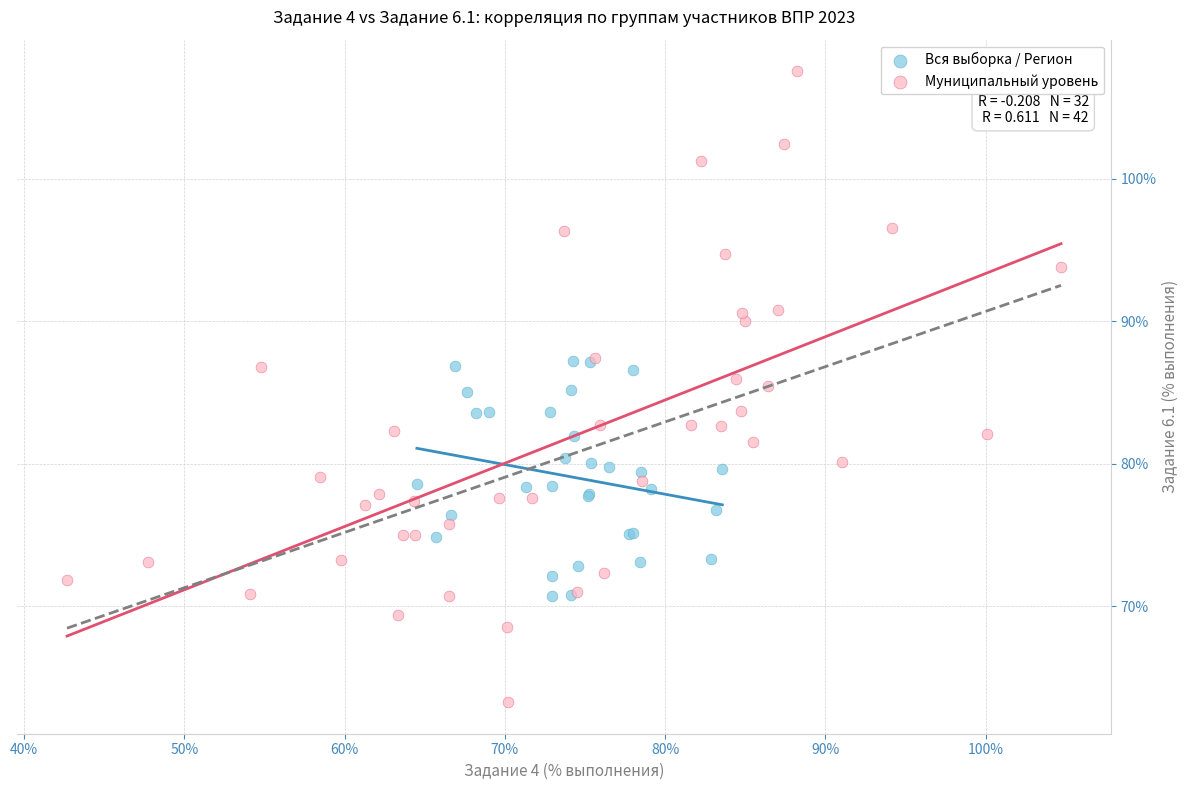

Which series has the largest Y range (max minus min)?

Муниципальный уровень